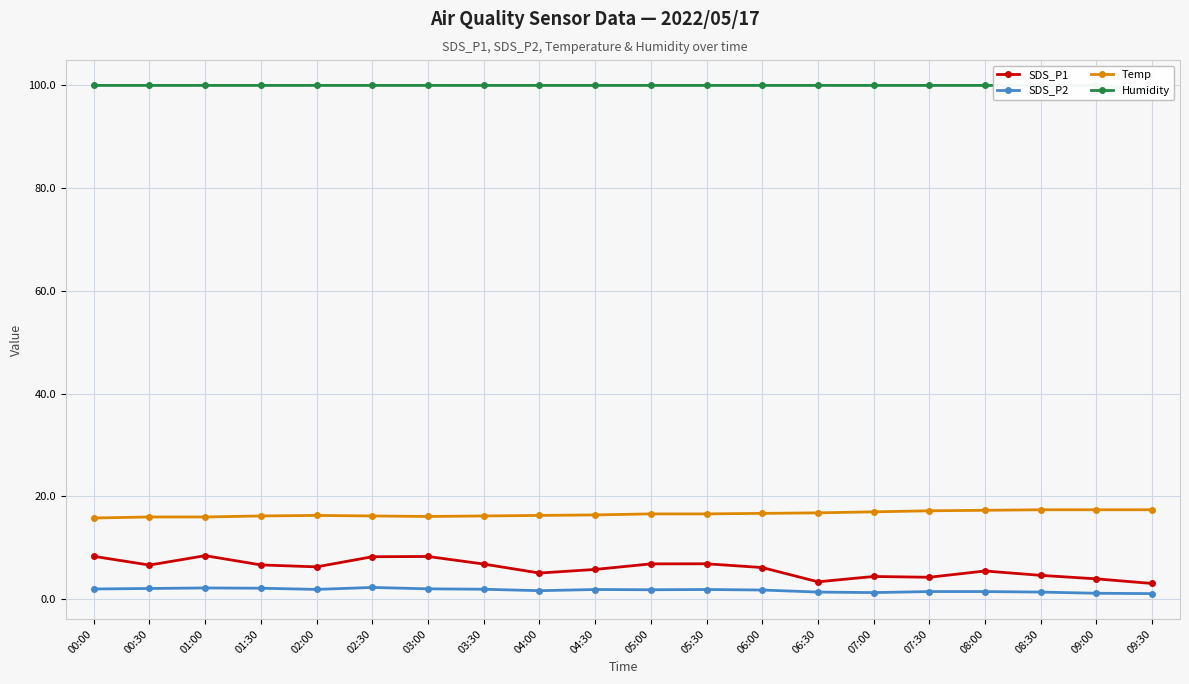

What is the average value of the SDS_P2 series?

1.8